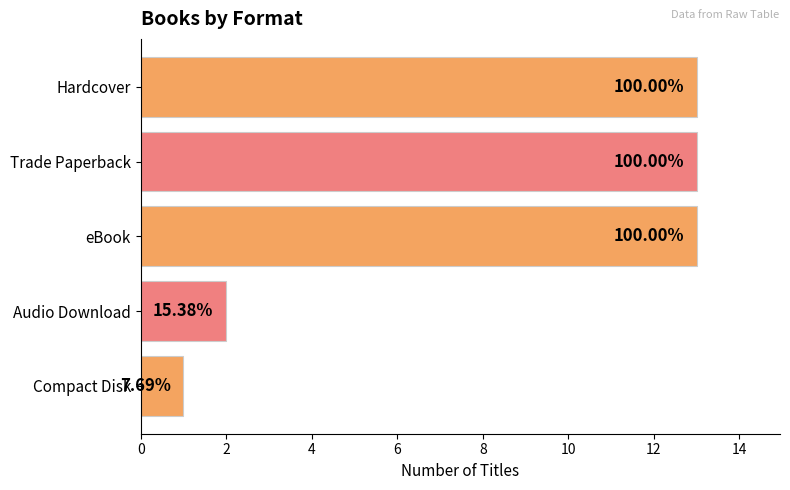

How many bars are there in total?

5